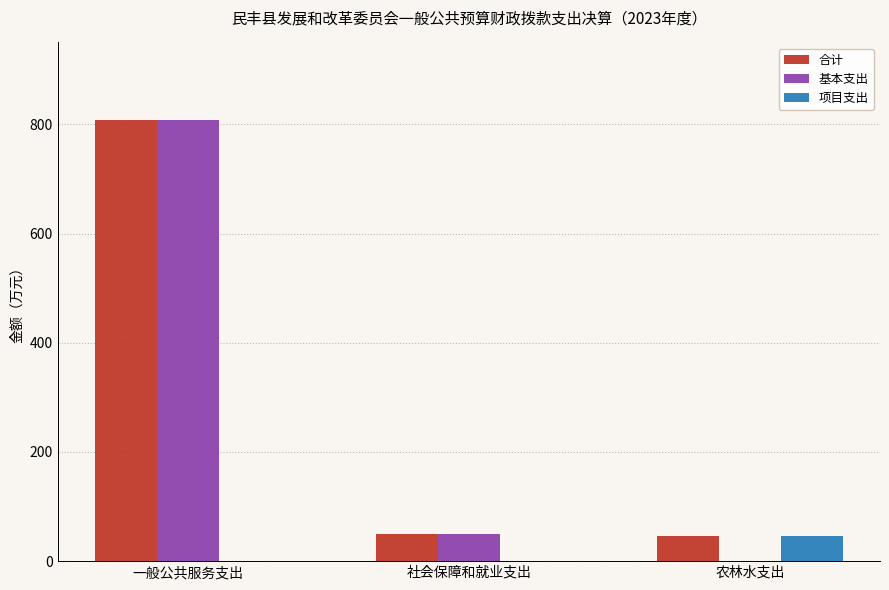

The 项目支出 series shows 0.0 at 一般公共服务支出. True or false?

True